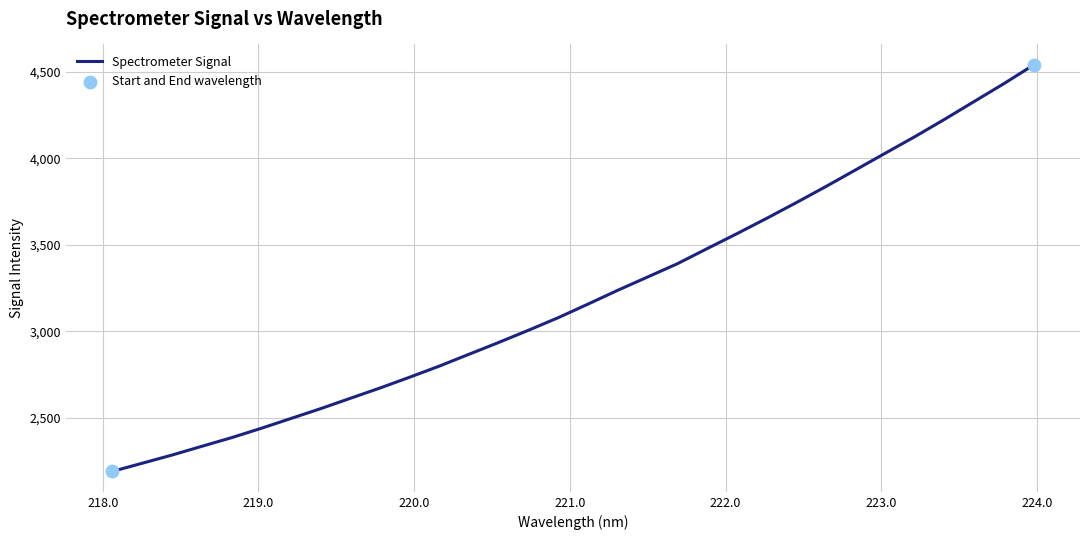

What is the difference between the maximum and minimum values?

2352.0